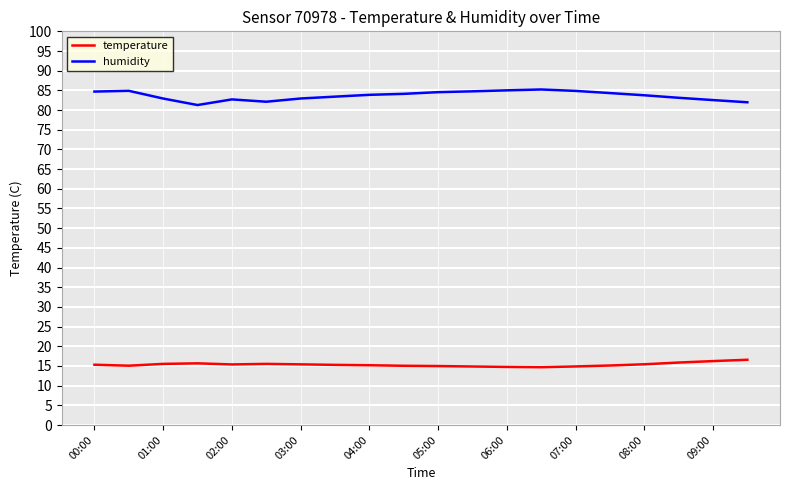

True or false: temperature and humidity intersect in this chart.

False